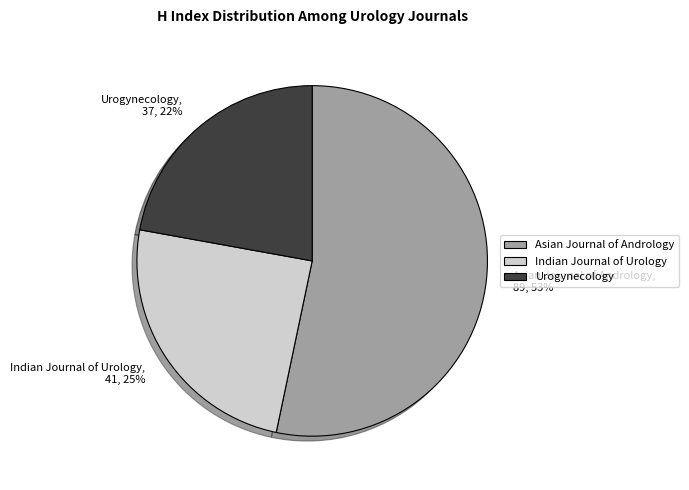

To the nearest percent, what percentage of the pie is Asian Journal of Andrology?

53%